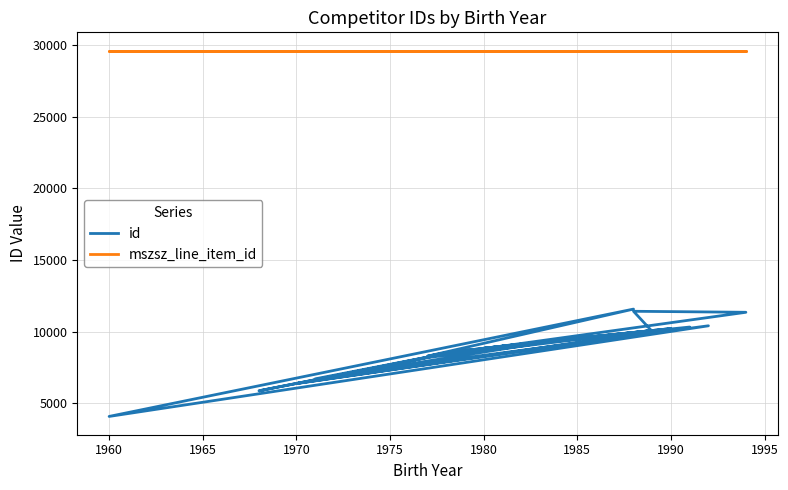

What is the minimum value for mszsz_line_item_id?

29605